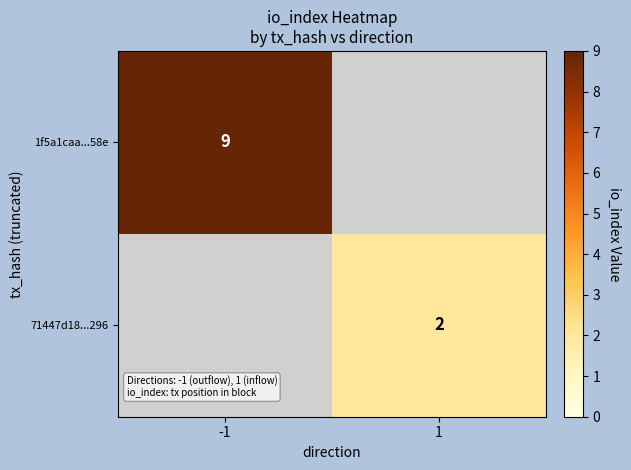

The 1f5a1caa...58e series shows 9 at -1. True or false?

True